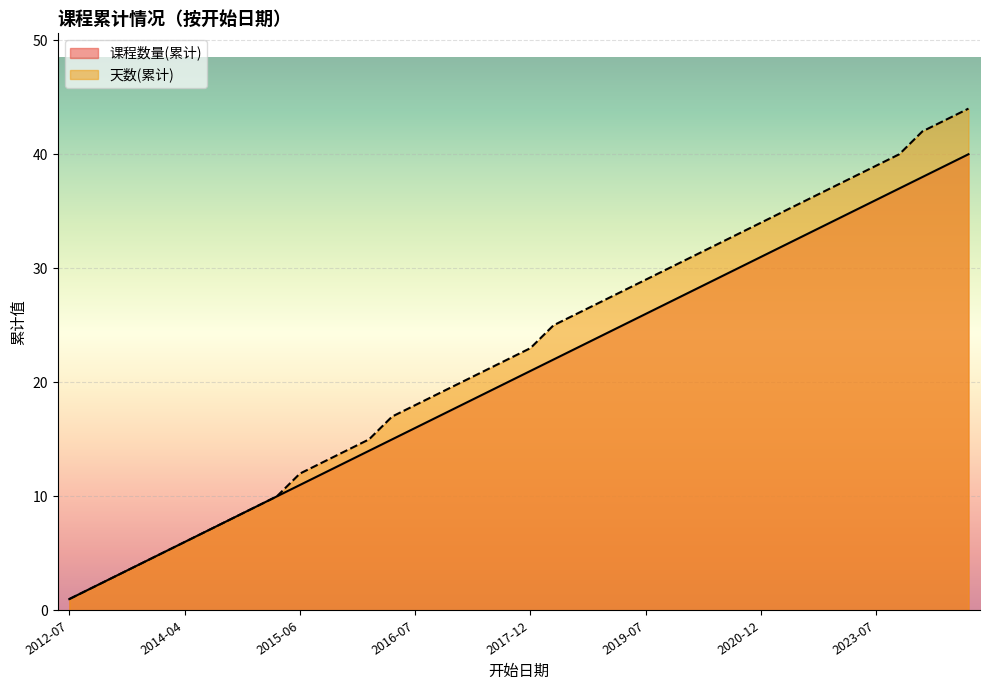

What is the difference between the 天数(累计) values at 2015-06 and 2018-06?

15